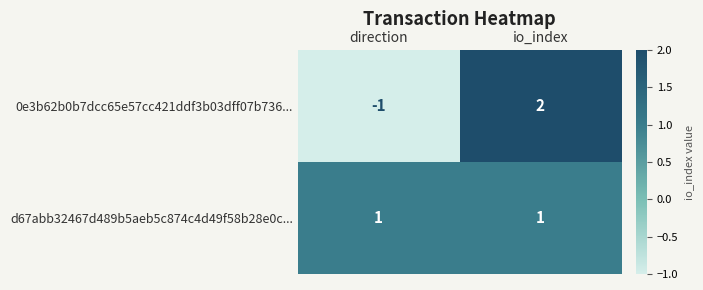

Count the number of data series in this chart.

2